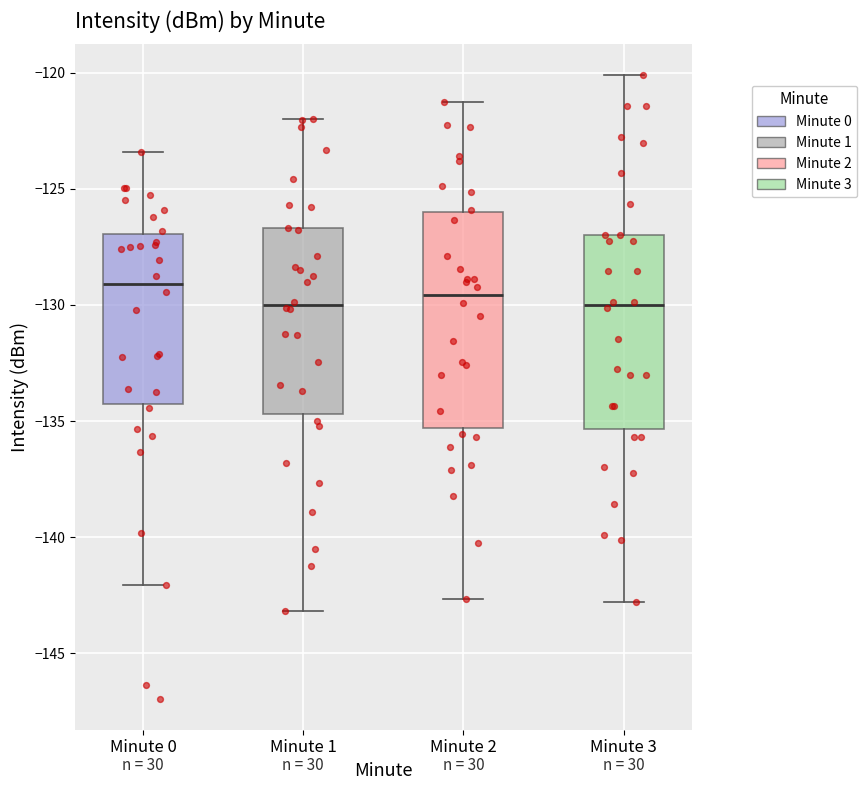

Reading left to right, read every box against the y-axis: the position of its median line, the range the box covers, and the ends of its whiskers. The values are not printed on the chart, so give them approximately, as read against the axis.

Minute 0: median -129.0, box -134.5 to -127.0, whiskers -142.0 to -123.5
Minute 1: median -130.0, box -134.5 to -126.5, whiskers -143.0 to -122.0
Minute 2: median -129.5, box -135.5 to -126.0, whiskers -142.5 to -121.0
Minute 3: median -130.0, box -135.5 to -127.0, whiskers -143.0 to -120.0